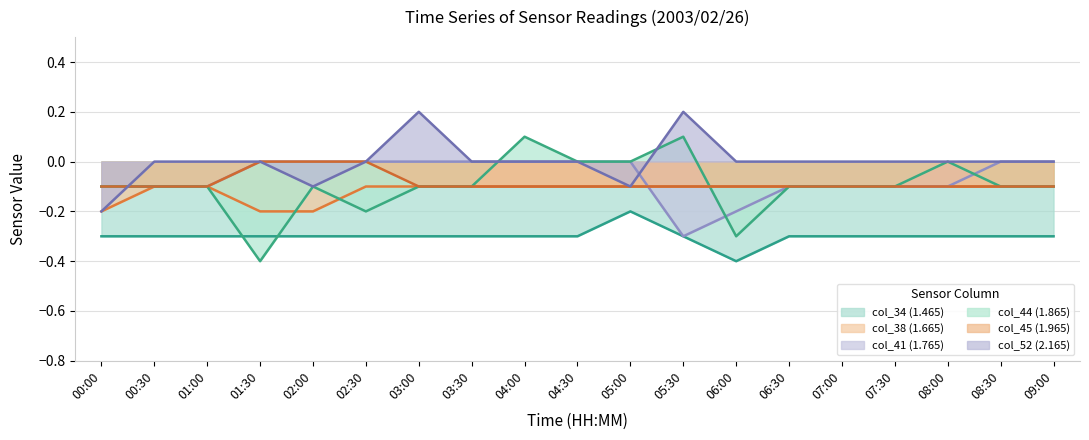

What is the minimum value shown in the chart?

-0.4